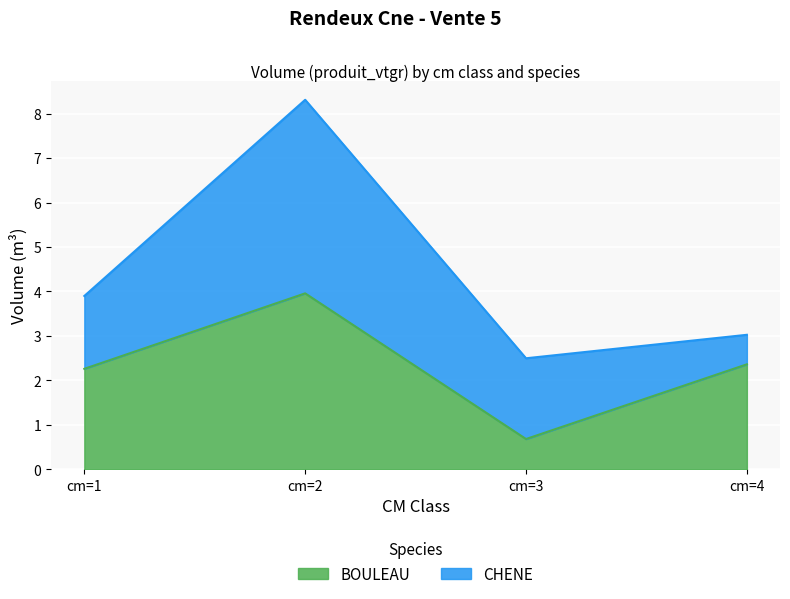

Rank the categories by value from highest to lowest.

cm=2, cm=4, cm=1, cm=3